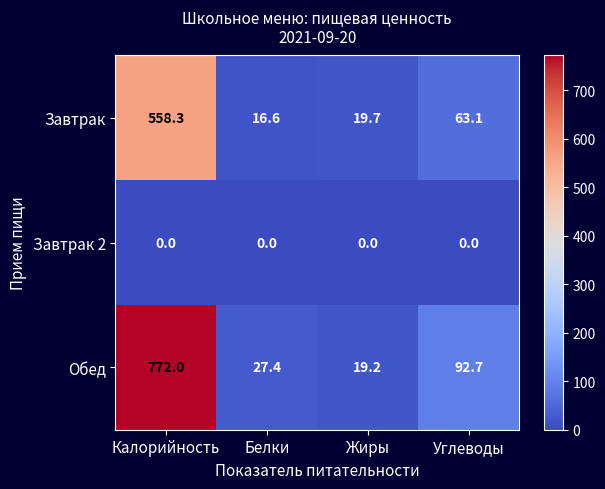

Which series changed the most between Жиры and Углеводы?

Обед